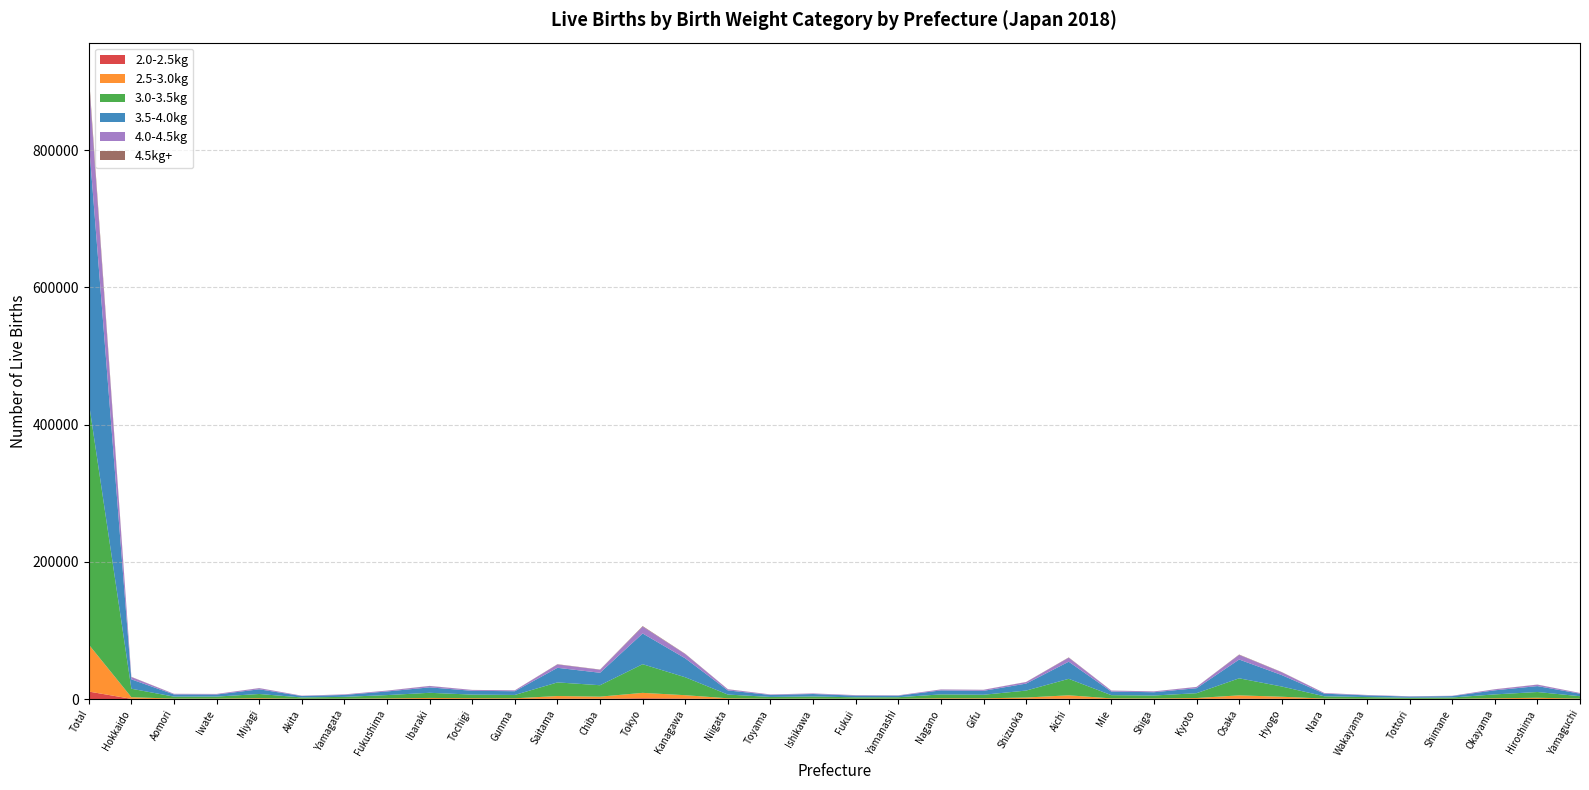

Reading left to right, transcribe all the data shown in this chart.

2.0-2.5kg: Total=10981	Hokkaido=371	Aomori=101	Iwate=103	Miyagi=189	Akita=74	Yamagata=79	Fukushima=125	Ibaraki=231	Tochigi=184	Gunma=160	Saitama=607	Chiba=477	Tokyo=1250	Kanagawa=788	Niigata=181	Toyama=65	Ishikawa=87	Fukui=60	Yamanashi=79	Nagano=155	Gifu=157	Shizuoka=293	Aichi=733	Mie=141	Shiga=138	Kyoto=214	Osaka=747	Hyogo=489	Nara=113	Wakayama=69	Tottori=59	Shimane=69	Okayama=165	Hiroshima=252	Yamaguchi=96
2.5-3.0kg: Total=68546	Hokkaido=2389	Aomori=601	Iwate=600	Miyagi=1159	Akita=415	Yamagata=476	Fukushima=907	Ibaraki=1456	Tochigi=1163	Gunma=1004	Saitama=3852	Chiba=3109	Tokyo=7840	Kanagawa=4900	Niigata=1014	Toyama=496	Ishikawa=570	Fukui=411	Yamanashi=458	Nagano=1042	Gifu=989	Shizuoka=1992	Aichi=4798	Mie=900	Shiga=818	Kyoto=1362	Osaka=4704	Hyogo=2952	Nara=661	Wakayama=426	Tottori=326	Shimane=382	Okayama=1047	Hiroshima=1668	Yamaguchi=675
3.0-3.5kg: Total=353252	Hokkaido=12340	Aomori=2899	Iwate=2947	Miyagi=6092	Akita=1925	Yamagata=2711	Fukushima=4818	Ibaraki=7486	Tochigi=5201	Gunma=4896	Saitama=19867	Chiba=16626	Tokyo=41761	Kanagawa=26120	Niigata=5408	Toyama=2588	Ishikawa=3165	Fukui=2115	Yamanashi=2197	Nagano=5647	Gifu=5190	Shizuoka=10138	Aichi=24003	Mie=4689	Shiga=4293	Kyoto=7015	Osaka=24842	Hyogo=14906	Nara=3341	Wakayama=2435	Tottori=1541	Shimane=1909	Okayama=5631	Hiroshima=8401	Yamaguchi=3435
3.5-4.0kg: Total=380686	Hokkaido=13669	Aomori=3215	Iwate=3021	Miyagi=6821	Akita=2028	Yamagata=2792	Fukushima=5266	Ibaraki=7926	Tochigi=5528	Gunma=5427	Saitama=21277	Chiba=18169	Tokyo=44811	Kanagawa=27585	Niigata=6050	Toyama=2895	Ishikawa=3574	Fukui=2449	Yamanashi=2235	Nagano=5814	Gifu=5697	Shizuoka=10165	Aichi=24967	Mie=5263	Shiga=4754	Kyoto=7269	Osaka=27392	Hyogo=16673	Nara=3756	Wakayama=2511	Tottori=1728	Shimane=2011	Okayama=5941	Hiroshima=8620	Yamaguchi=3719
4.0-4.5kg: Total=90756	Hokkaido=3351	Aomori=824	Iwate=810	Miyagi=1668	Akita=515	Yamagata=769	Fukushima=1181	Ibaraki=1972	Tochigi=1246	Gunma=1226	Saitama=4895	Chiba=4360	Tokyo=9982	Kanagawa=6172	Niigata=1595	Toyama=691	Ishikawa=828	Fukui=701	Yamanashi=504	Nagano=1330	Gifu=1474	Shizuoka=2233	Aichi=5817	Mie=1355	Shiga=1167	Kyoto=1806	Osaka=6776	Hyogo=4067	Nara=935	Wakayama=548	Tottori=456	Shimane=446	Okayama=1488	Hiroshima=2108	Yamaguchi=929
4.5kg+: Total=6941	Hokkaido=275	Aomori=84	Iwate=62	Miyagi=115	Akita=44	Yamagata=69	Fukushima=94	Ibaraki=144	Tochigi=81	Gunma=97	Saitama=366	Chiba=315	Tokyo=761	Kanagawa=451	Niigata=158	Toyama=64	Ishikawa=71	Fukui=53	Yamanashi=45	Nagano=101	Gifu=104	Shizuoka=156	Aichi=445	Mie=135	Shiga=87	Kyoto=126	Osaka=499	Hyogo=327	Nara=73	Wakayama=36	Tottori=43	Shimane=30	Okayama=113	Hiroshima=137	Yamaguchi=65